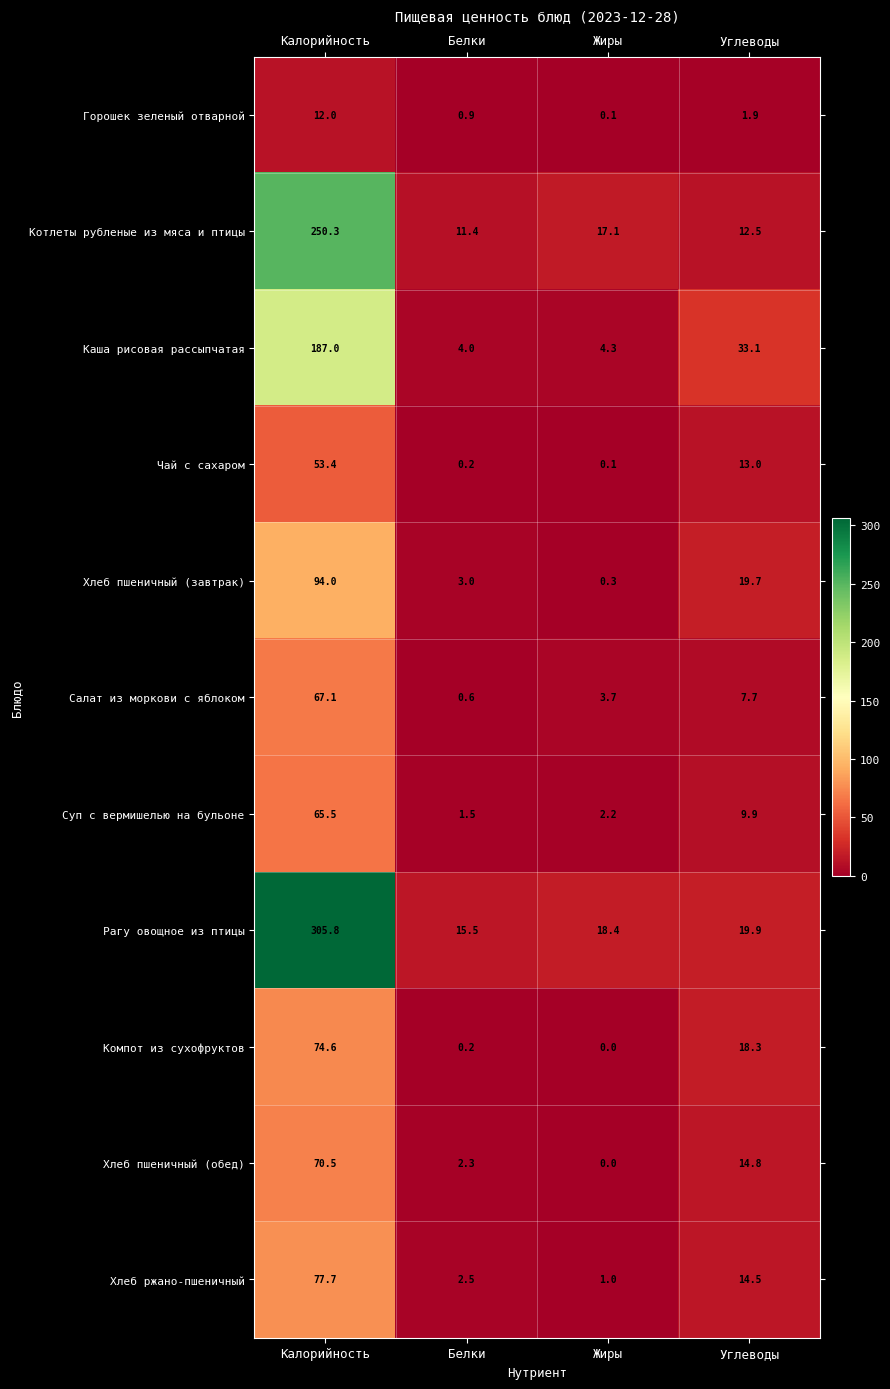

What is the sum of all Хлеб ржано-пшеничный values?

95.7